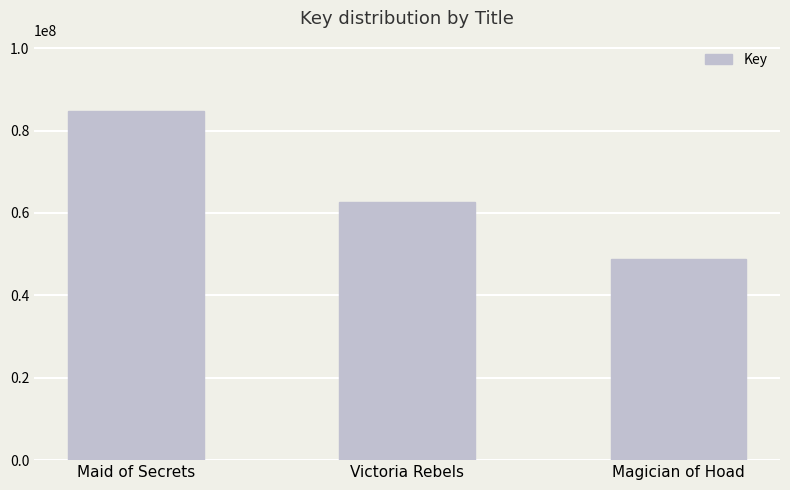

What is the sum of all values?

196154348